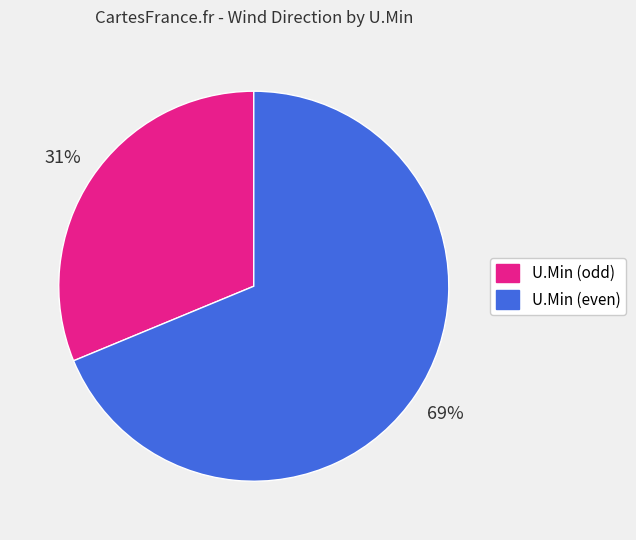

Which category accounts for the majority?

U.Min (even)